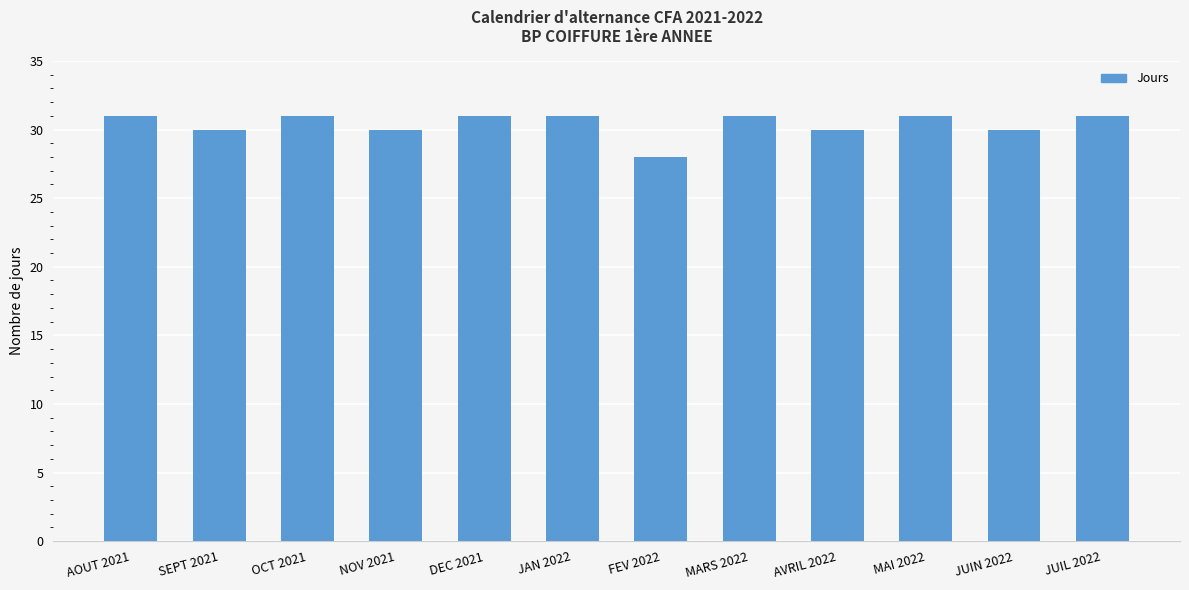

What is the label of the 6th bar from the right?

FEV 2022